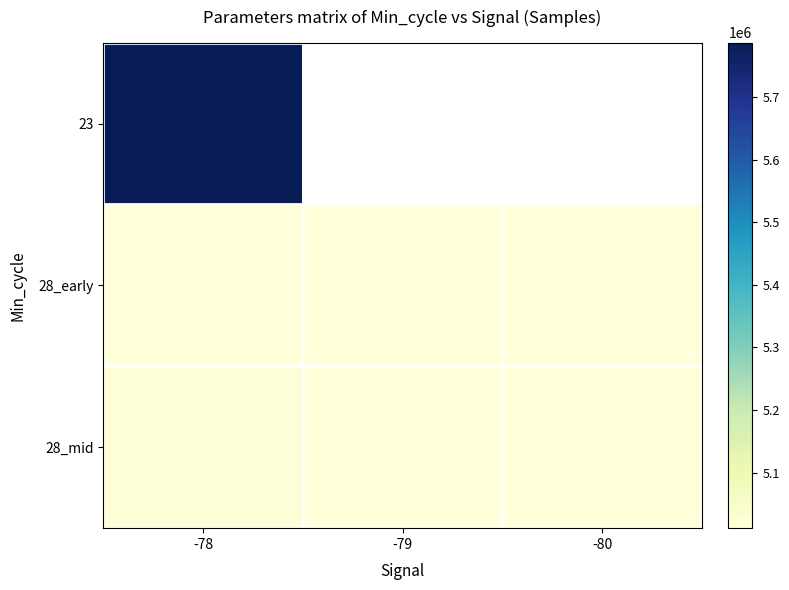

Count the number of data series in this chart.

3